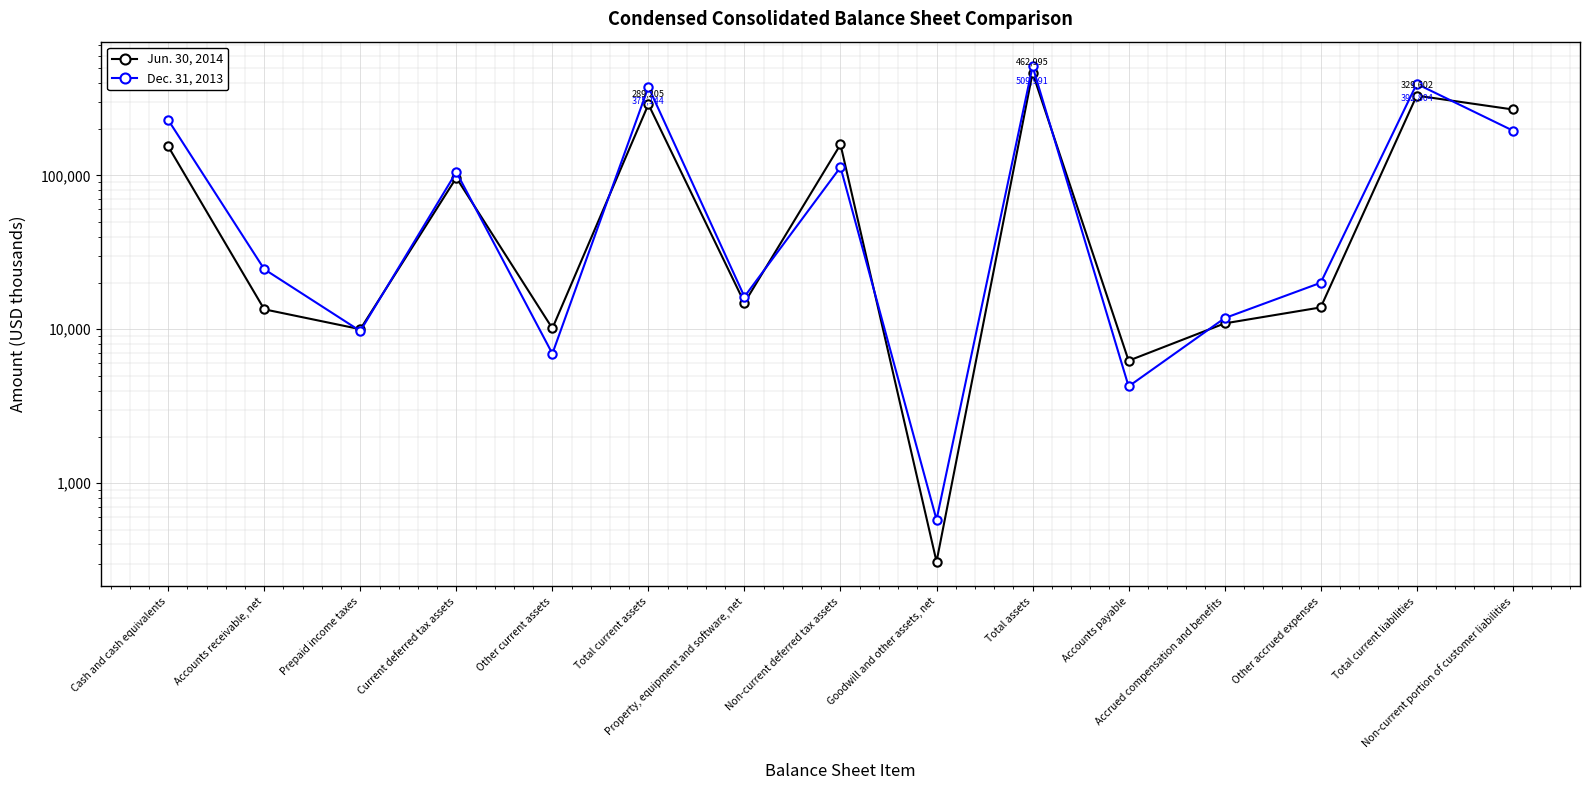

What is the label of the 10th point from the right?

Total current assets